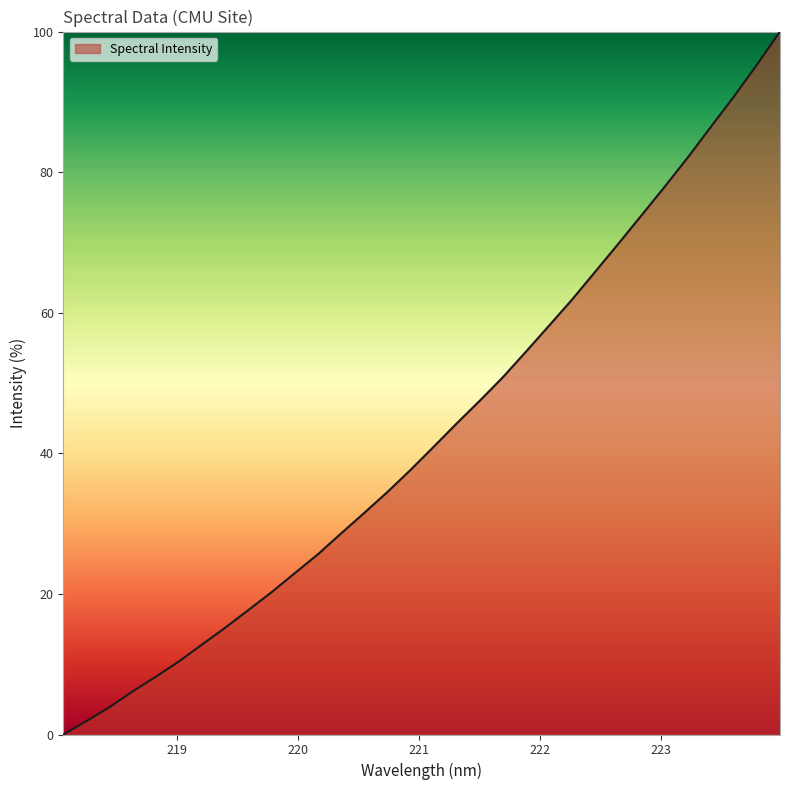

What is the maximum value shown in the chart?

100.0